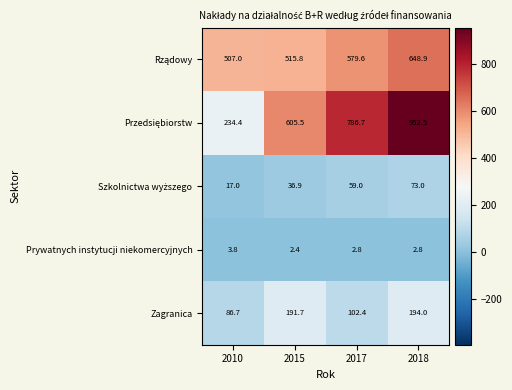

List the labels in order of Zagranica value, smallest first.

2010, 2017, 2015, 2018